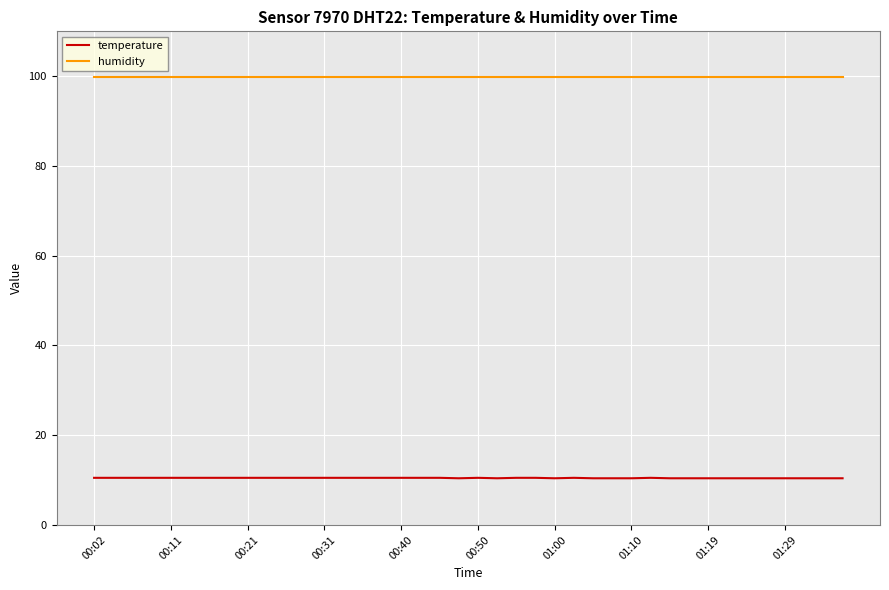

List the series in order of their overall mean, highest first.

humidity, temperature